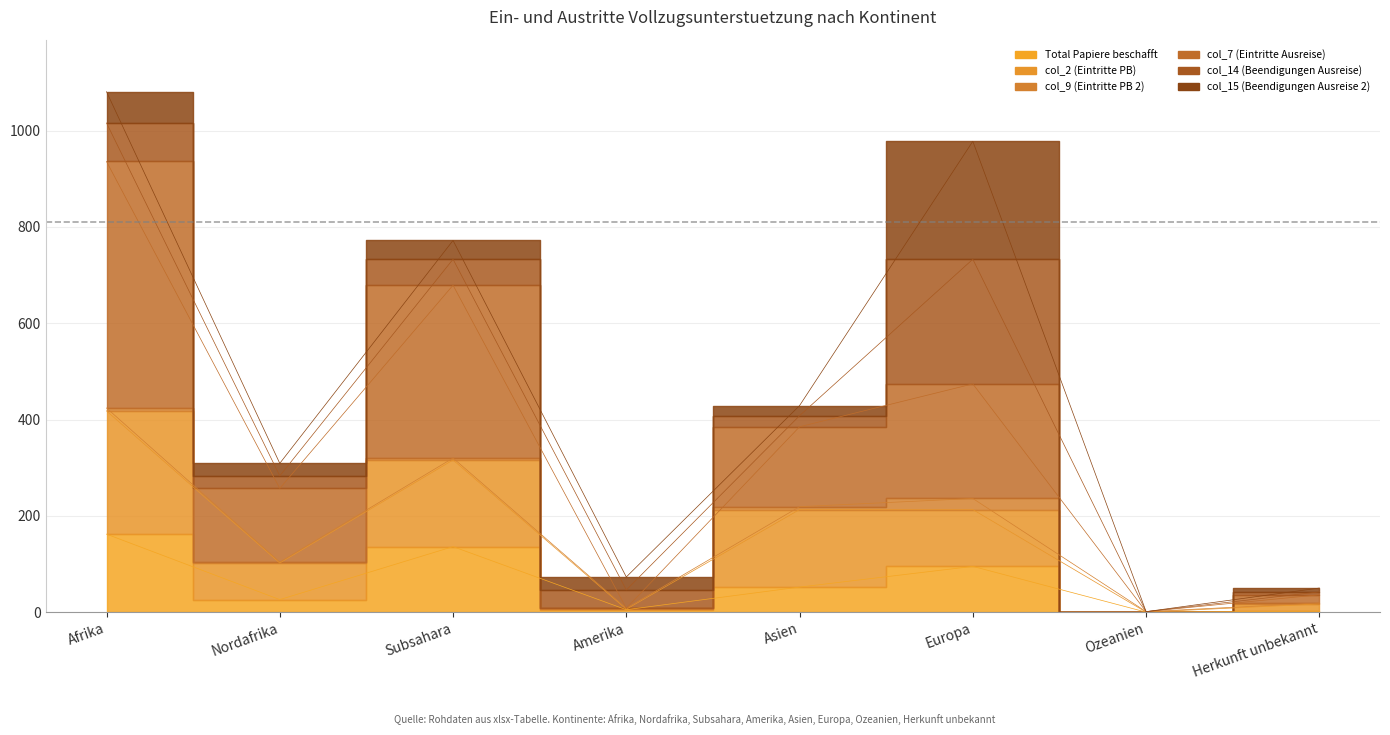

What is the average value of the col_2 (Eintritte PB) series?

161